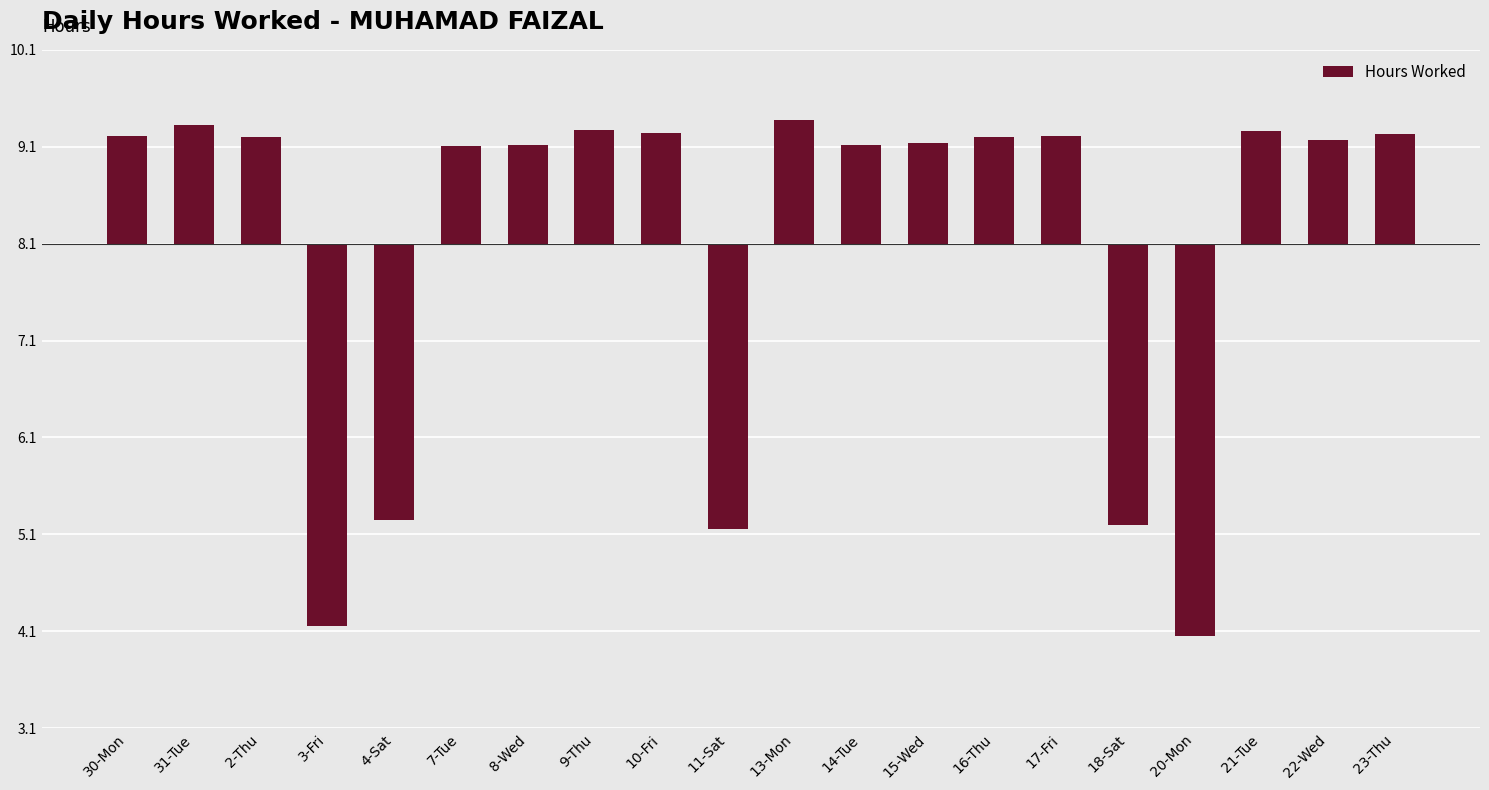

Reading right to left, list all the values displayed in this chart.

23-Thu=1.1	22-Wed=1.1	21-Tue=1.2	20-Mon=-4.0	18-Sat=-2.9	17-Fri=1.1	16-Thu=1.1	15-Wed=1.0	14-Tue=1.0	13-Mon=1.3	11-Sat=-2.9	10-Fri=1.1	9-Thu=1.2	8-Wed=1.0	7-Tue=1.0	4-Sat=-2.8	3-Fri=-3.9	2-Thu=1.1	31-Tue=1.2	30-Mon=1.1